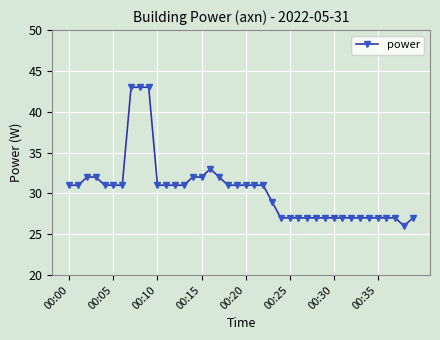

What is the maximum value shown in the chart?

43